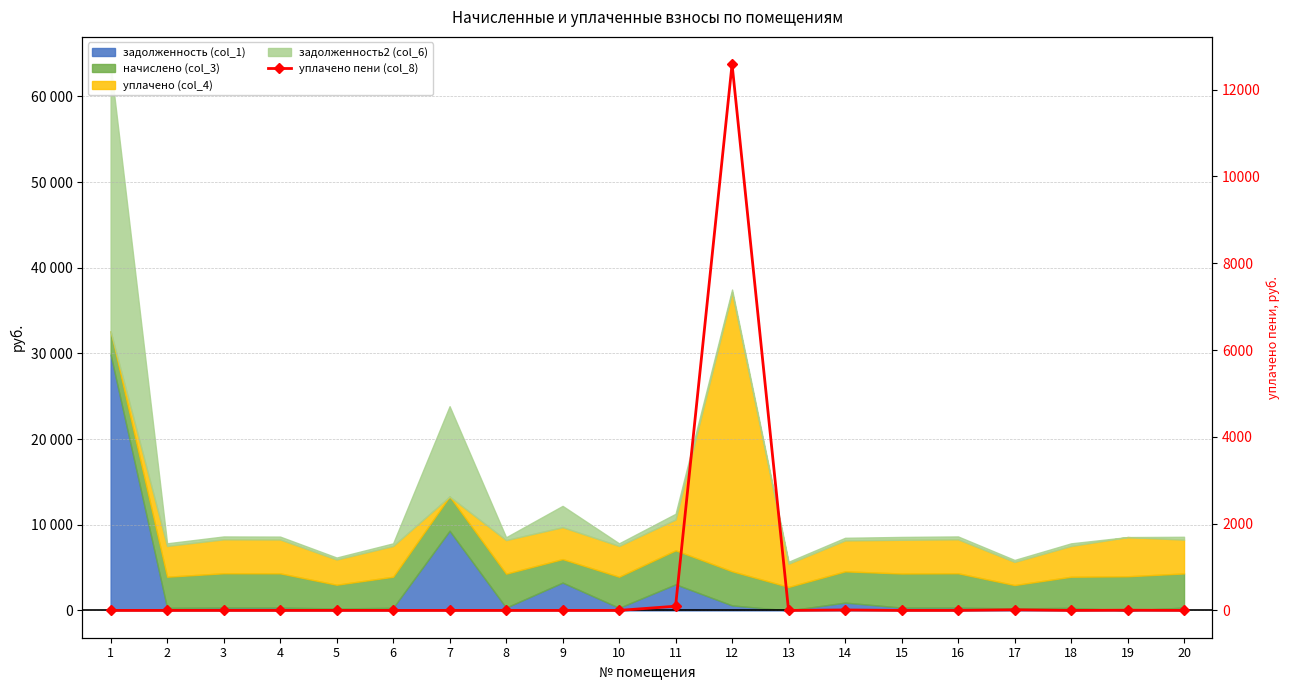

What is the difference between the maximum and second lowest values?

12586.3